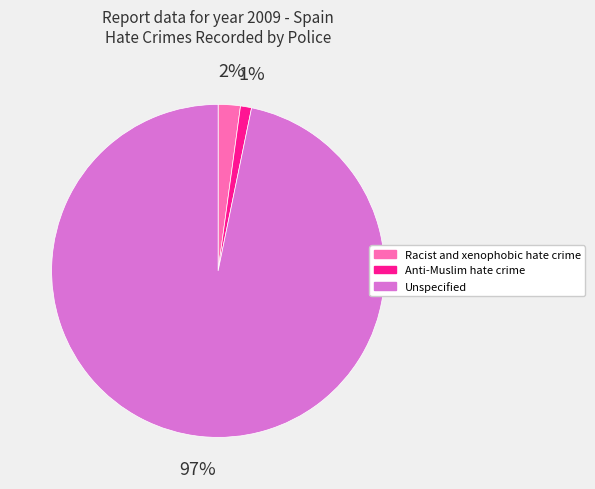

Which slice is the largest?

Unspecified